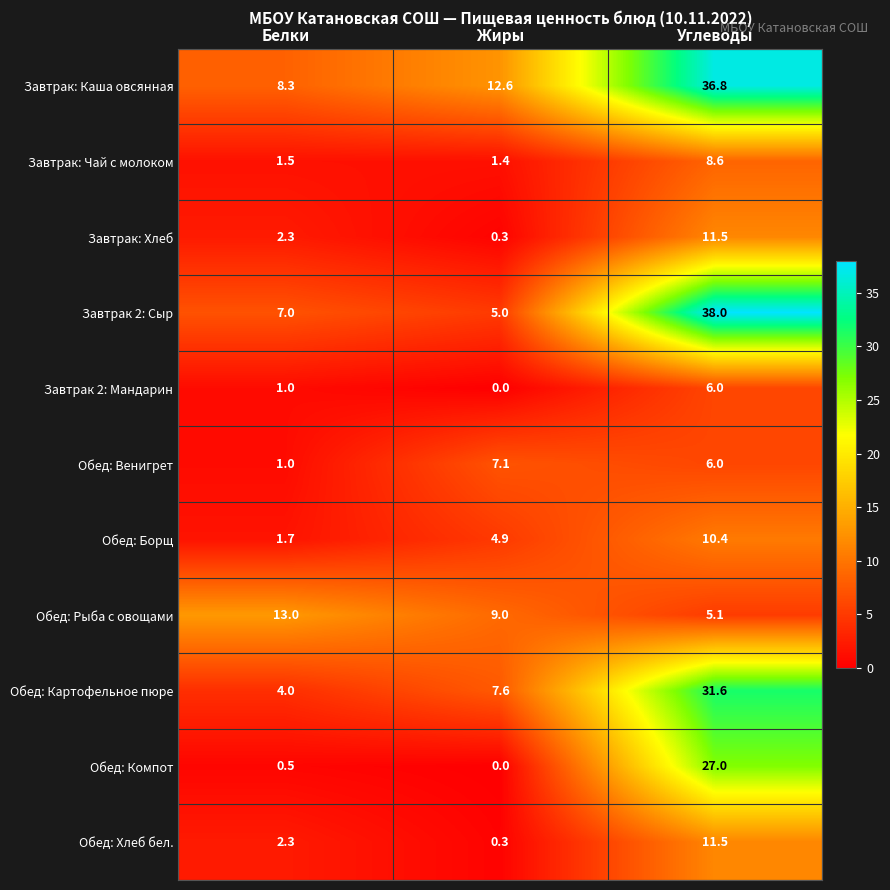

Is it true that Обед: Борщ equals 1.7 at Белки?

True